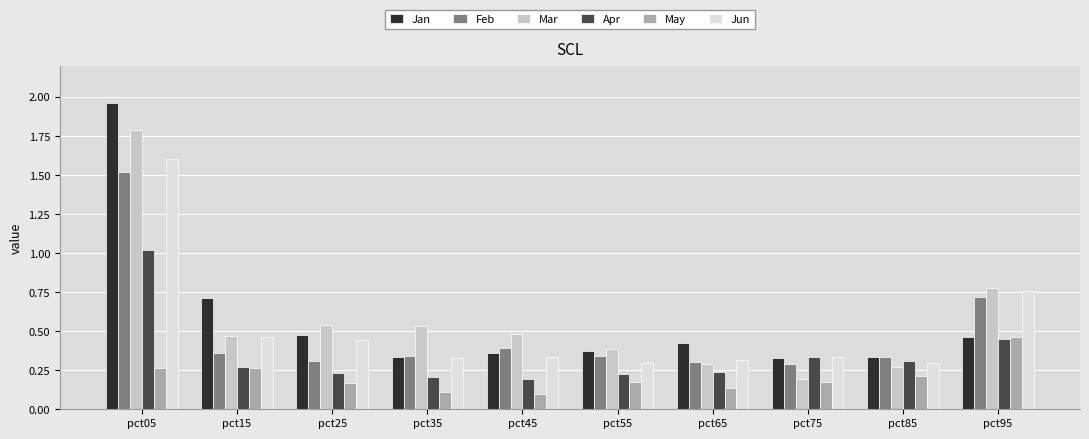

The May series shows 0.2 at pct55. True or false?

True